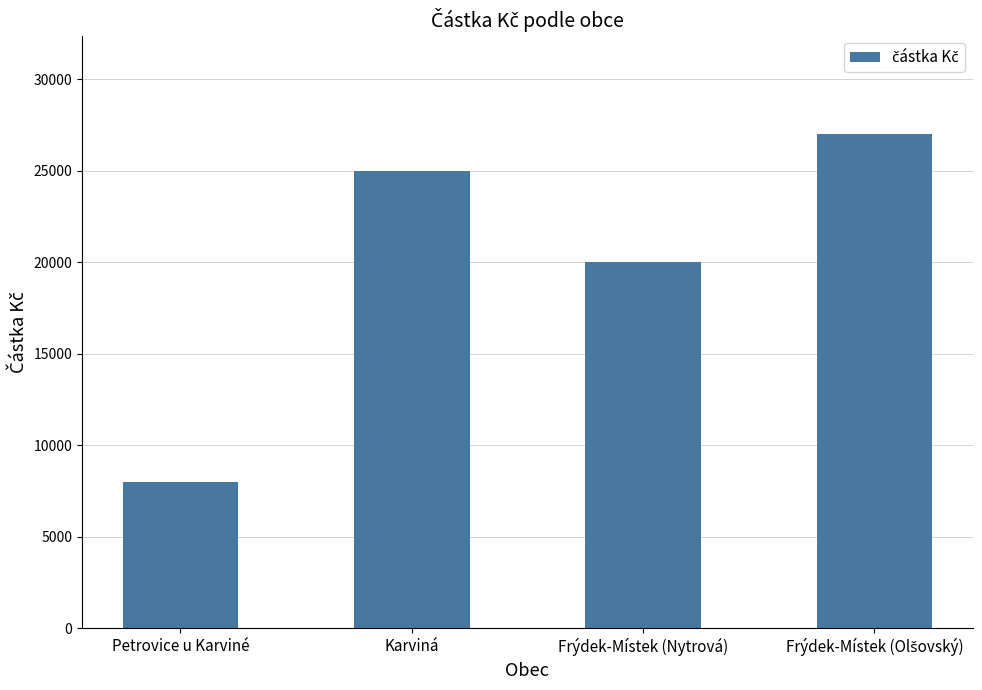

The chart shows a value of 25000 at Karviná. True or false?

True